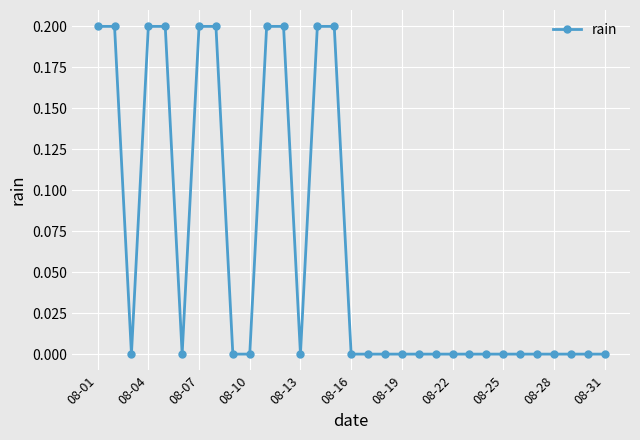

What is the sum of all values?

2.0